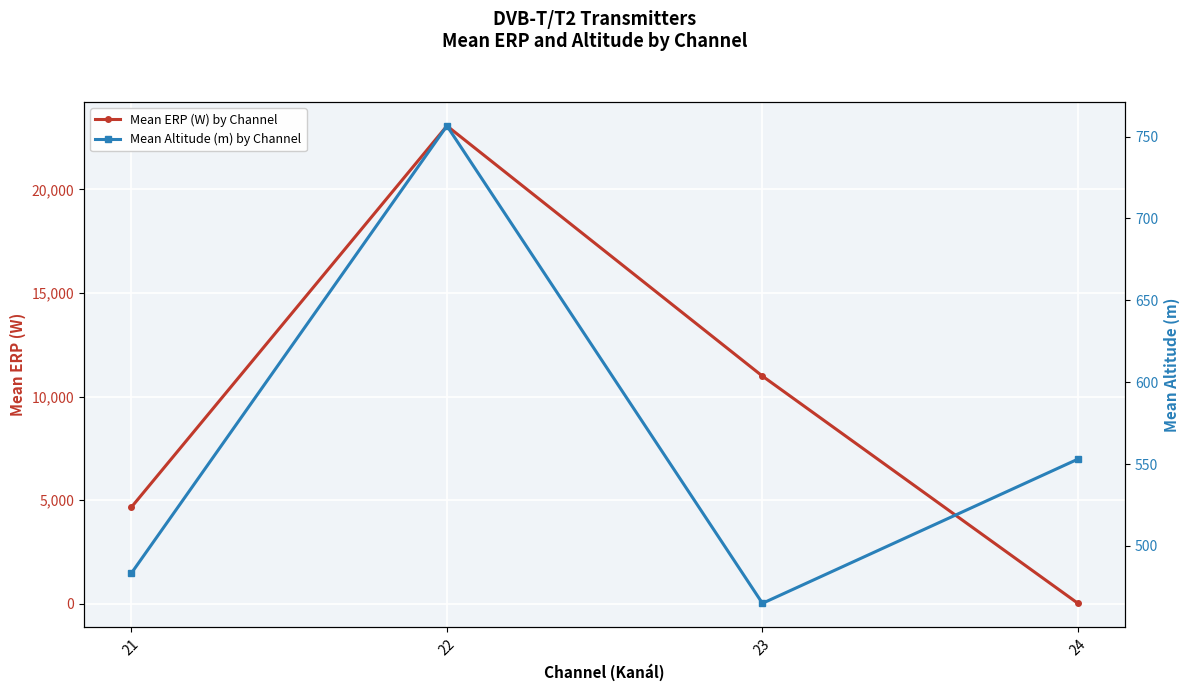

The Mean ERP (W) by Channel series shows 6.9 at 24. True or false?

False